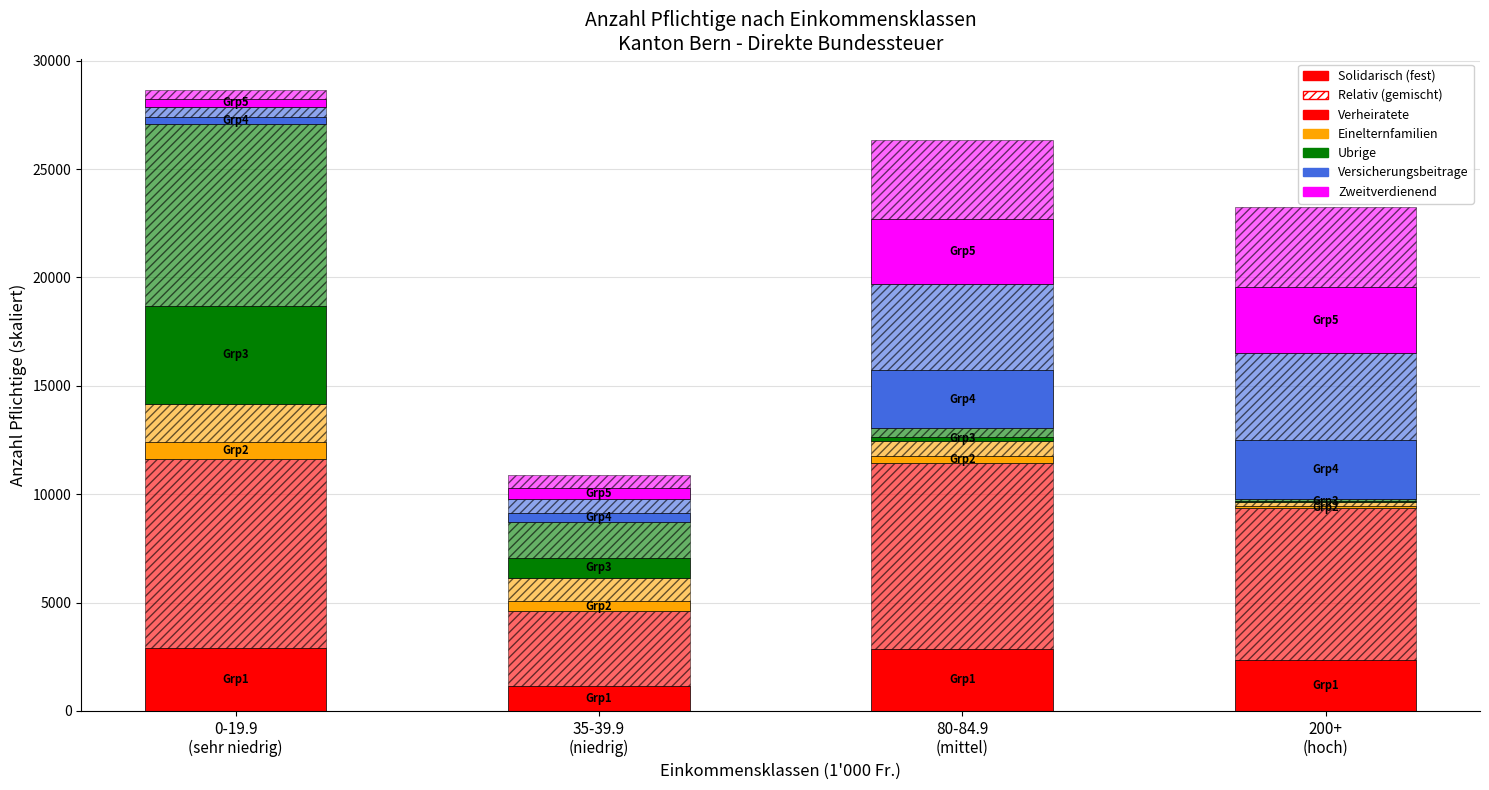

What is the difference between the values at 0-19.9
(sehr niedrig) and 80-84.9
(mittel)?

44.8